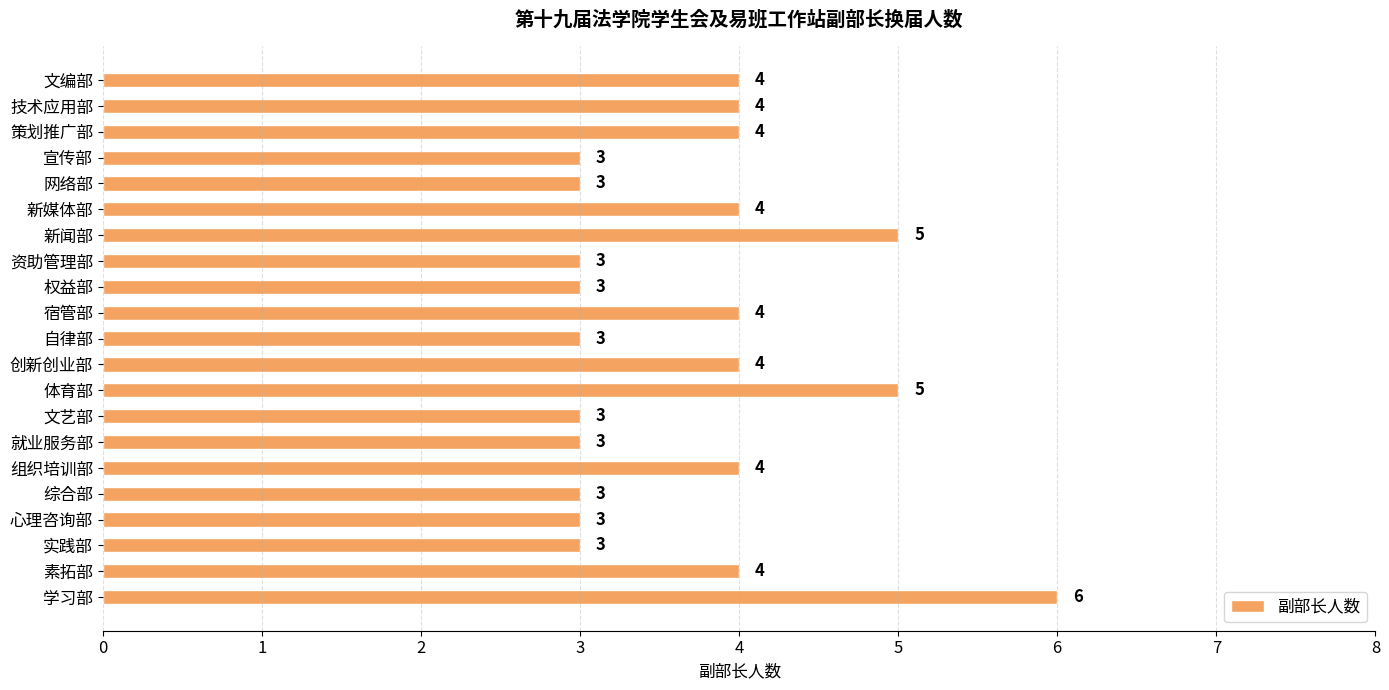

What is the average value?

4